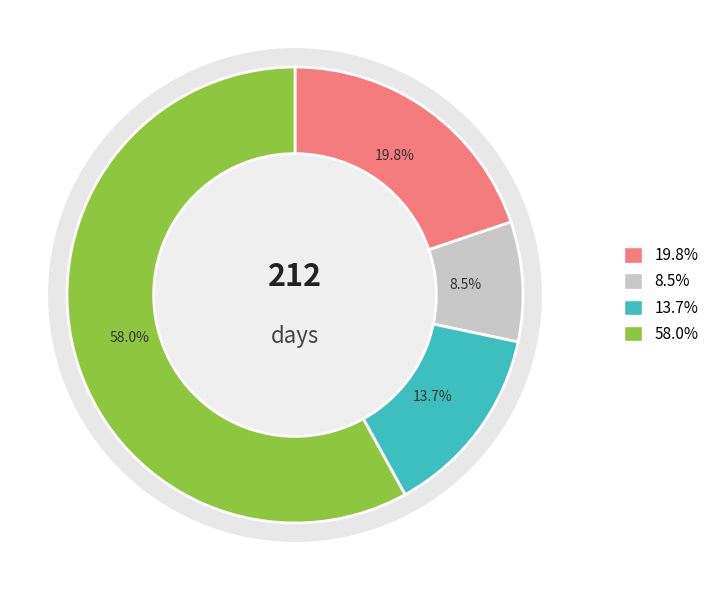

What is the change in value from 19.8% to 58.0%?

+81